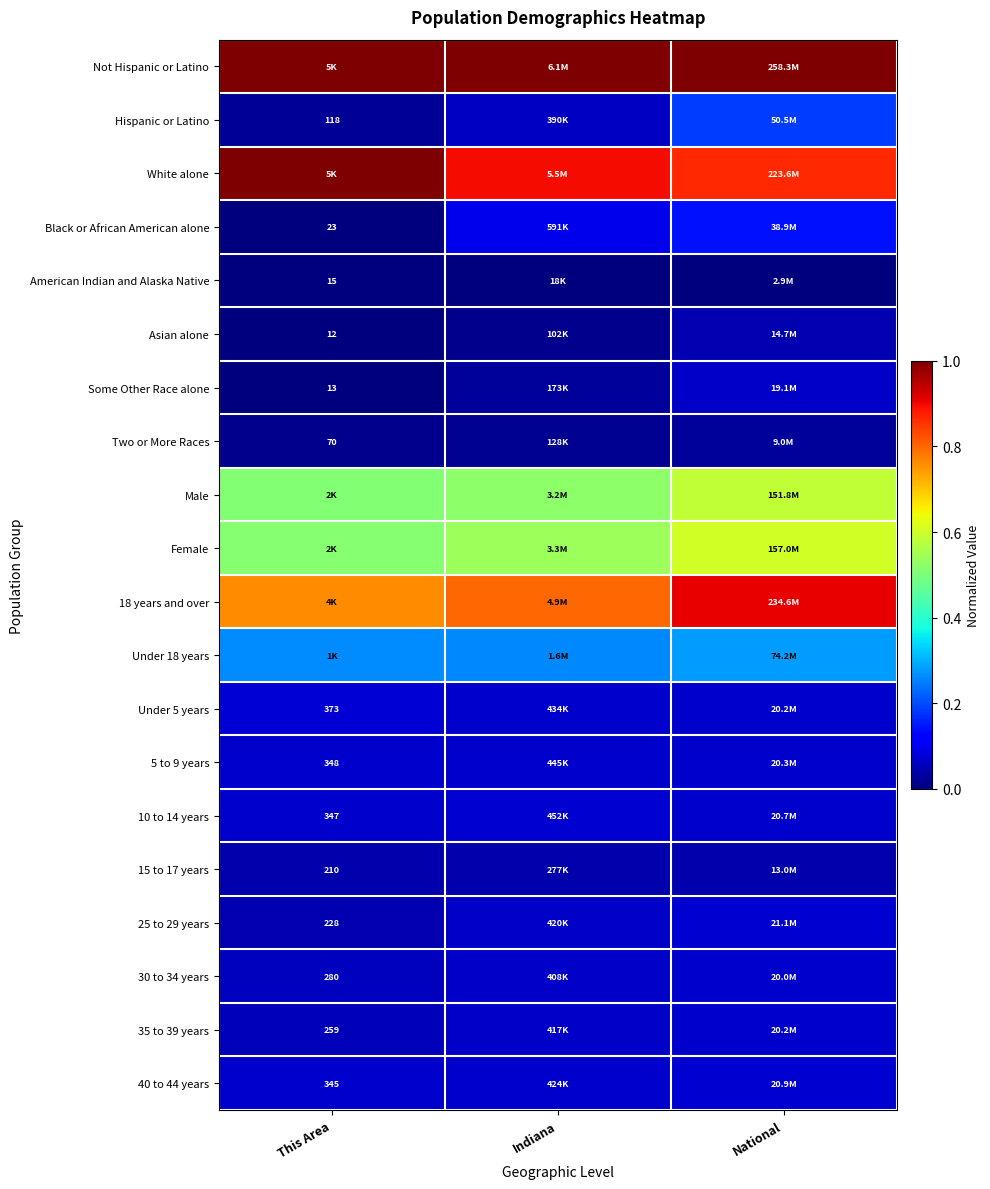

Is the value of Hispanic or Latino at This Area greater than the value of 10 to 14 years at This Area?

No